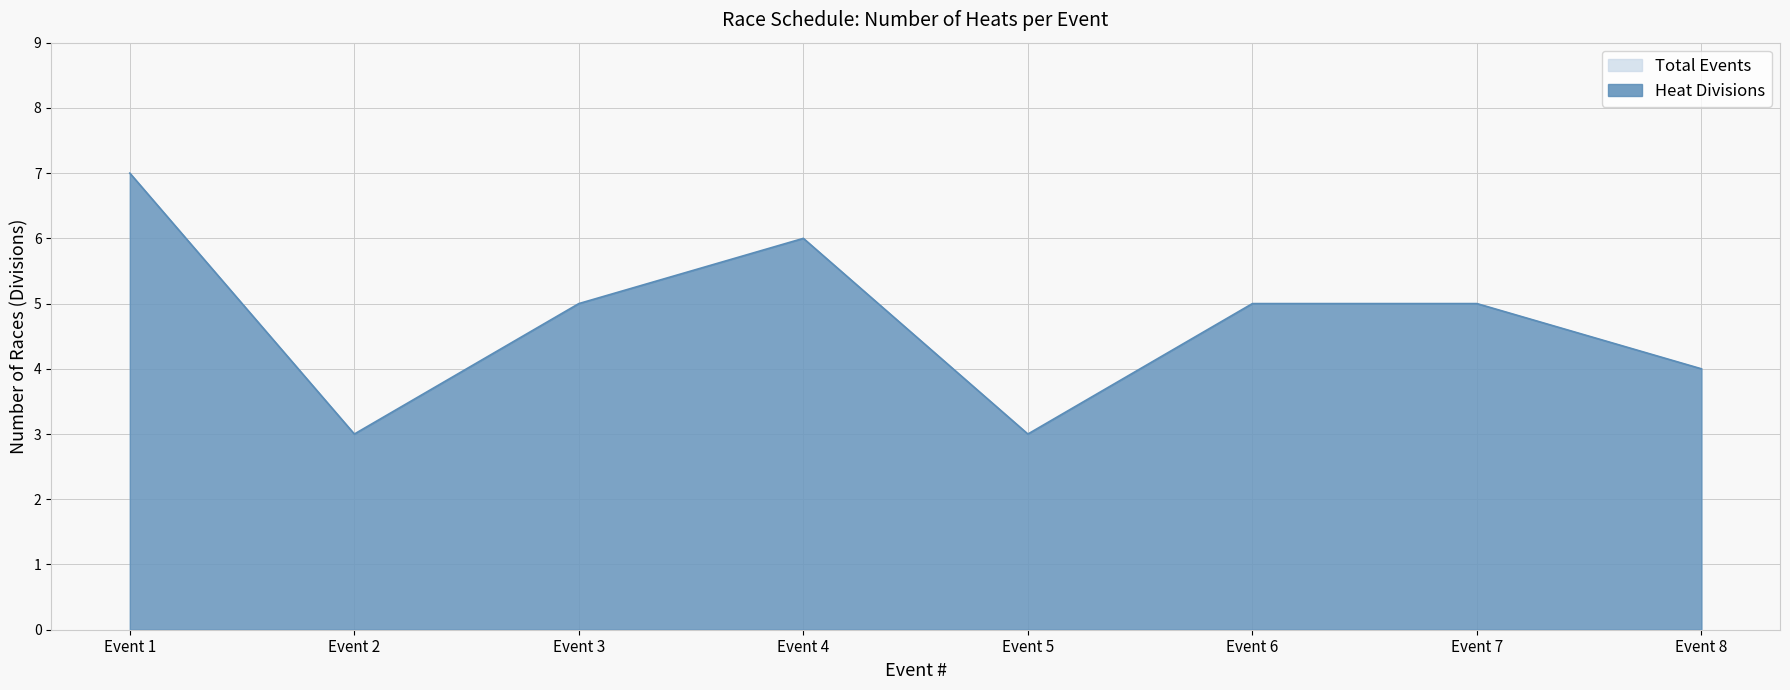

Reading right to left, transcribe all the data shown in this chart.

Event 8=4	Event 7=5	Event 6=5	Event 5=3	Event 4=6	Event 3=5	Event 2=3	Event 1=7